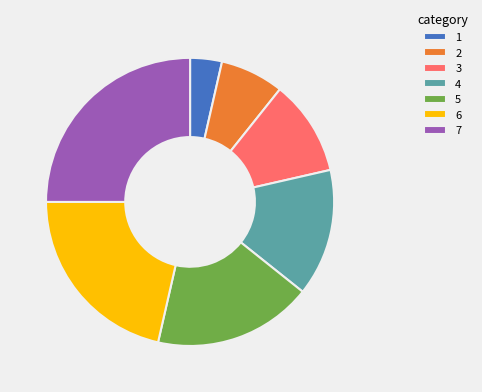

True or false: 3 accounts for 5% of the total.

False